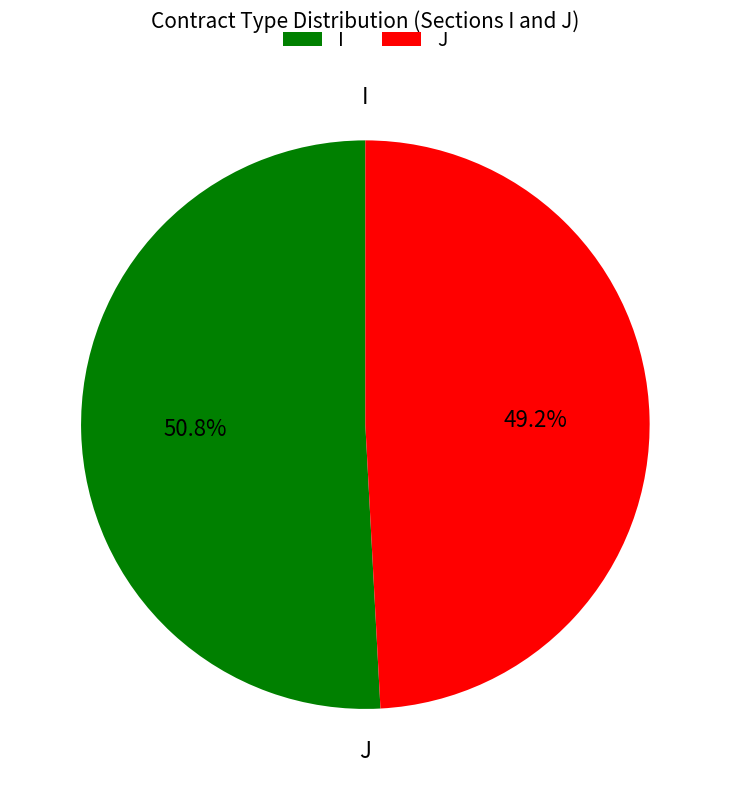

Which category has the biggest portion of the pie?

I